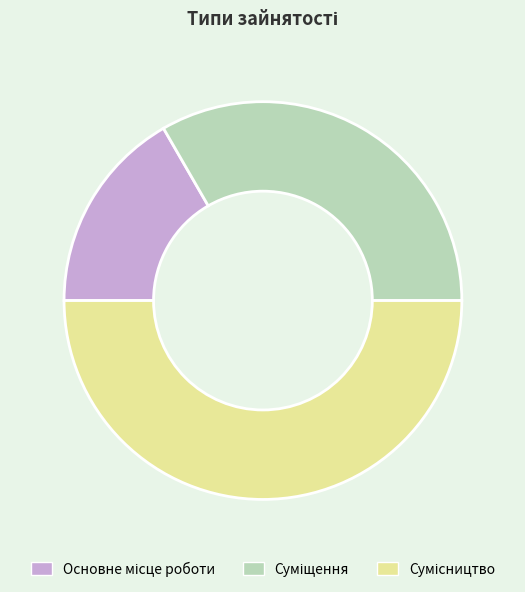

What portion of the pie excludes Основне місце роботи?

83.3%